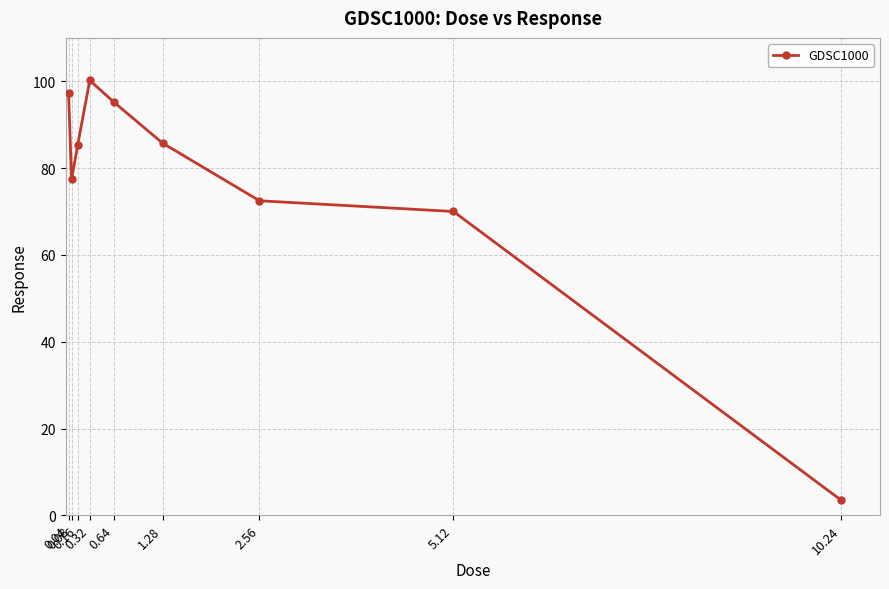

True or false: the data shows 3.5 at 10.24.

True